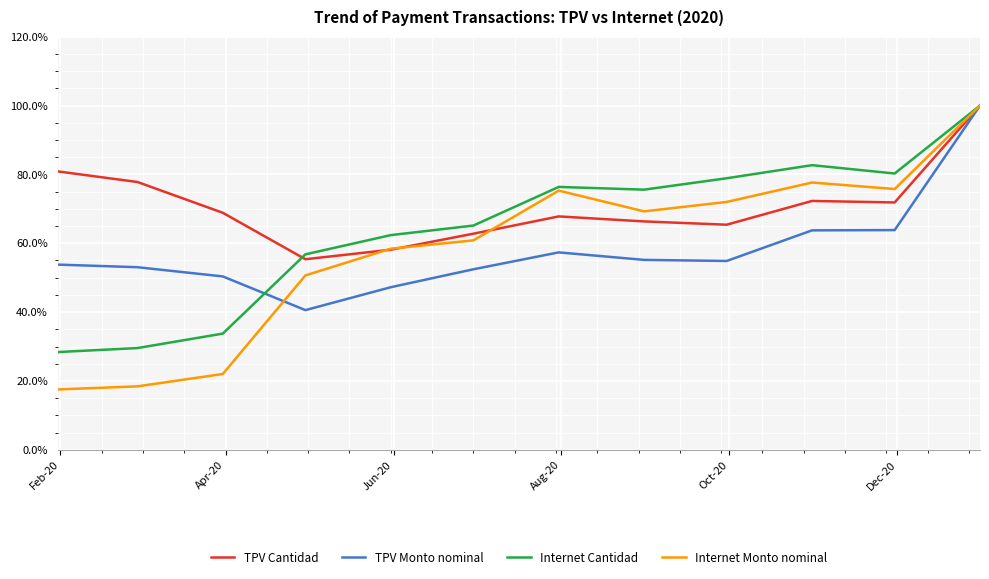

Which series has the largest total across all categories?

TPV Cantidad